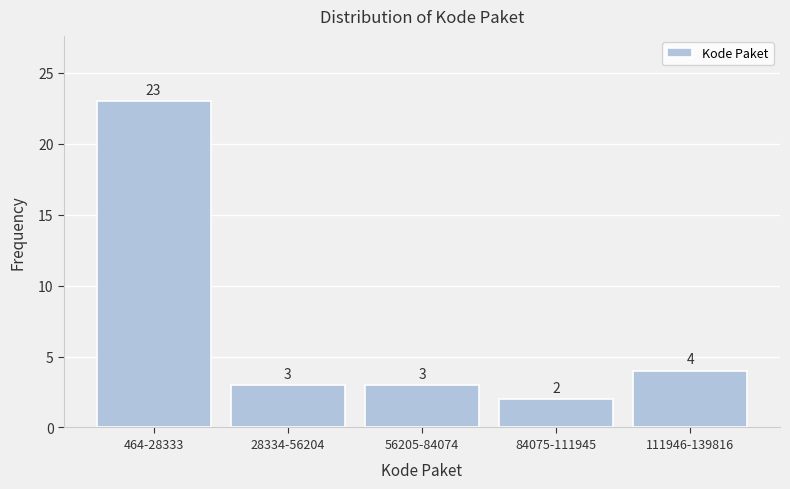

Reading right to left, what are all the values shown in this chart?

111946-139816=4	84075-111945=2	56205-84074=3	28334-56204=3	464-28333=23